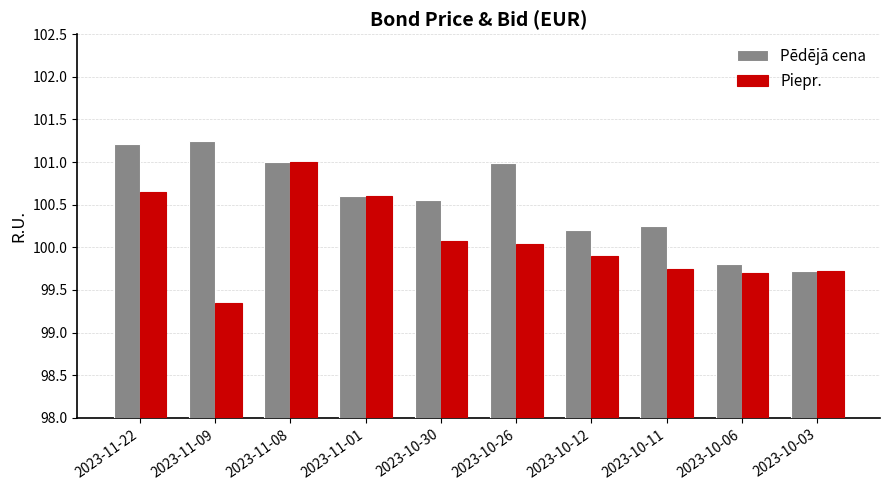

The value of Pēdējā cena at 2023-11-09 is 101.2. True or false?

True